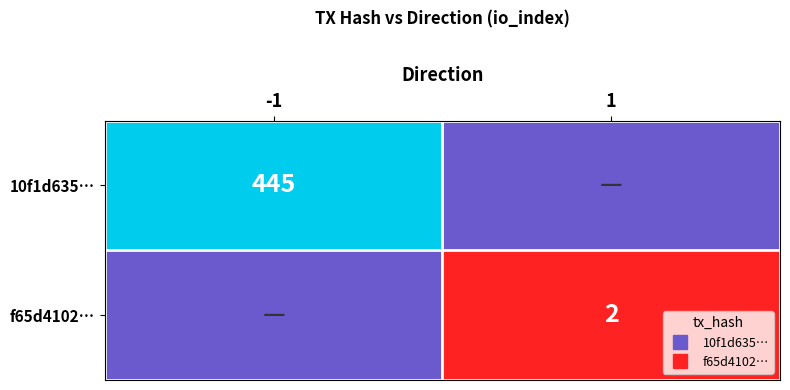

What is the difference between the maximum and minimum values in the f65d4102… series?

2